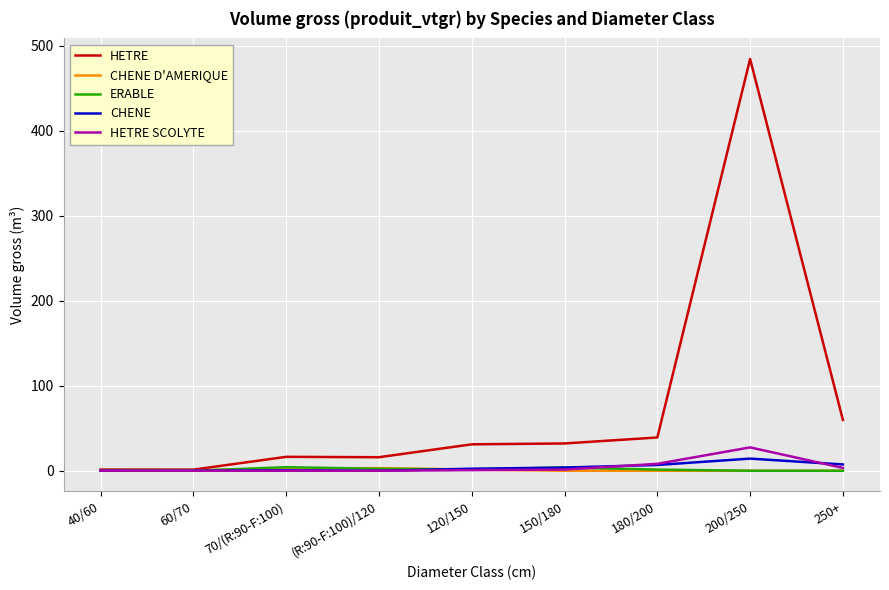

True or false: ERABLE has a value of 1.3 at 180/200.

True